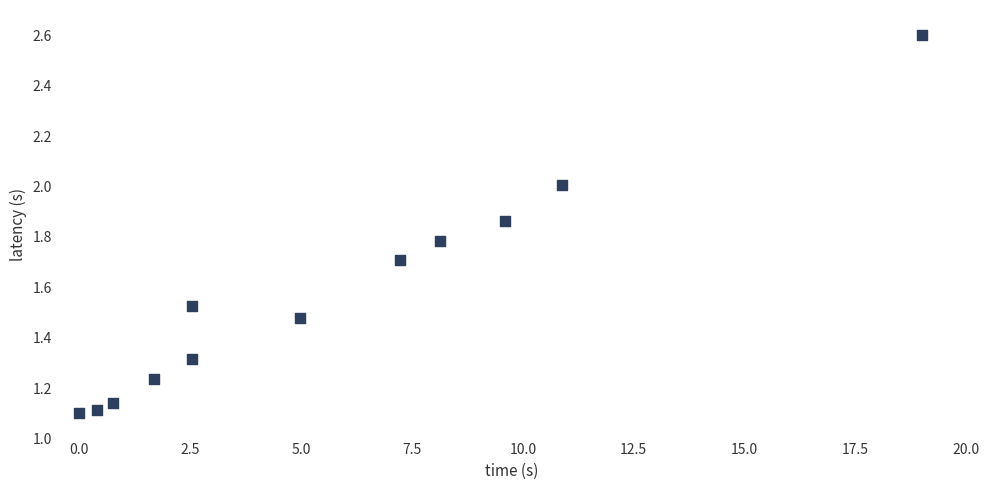

What is the range of X values (max minus min)?

19.0